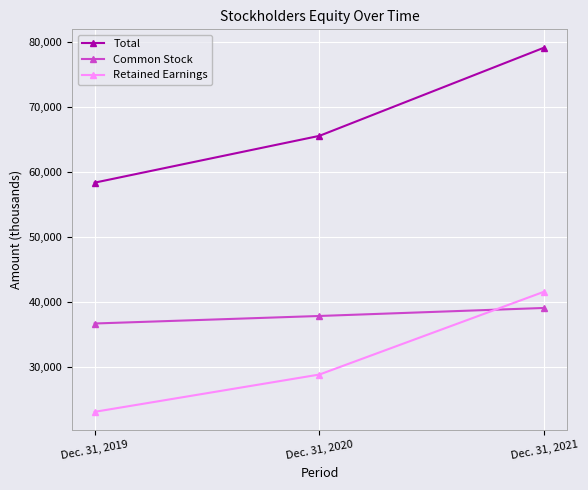

Rank the series at Dec. 31, 2019 from highest to lowest value.

Total, Common Stock, Retained Earnings